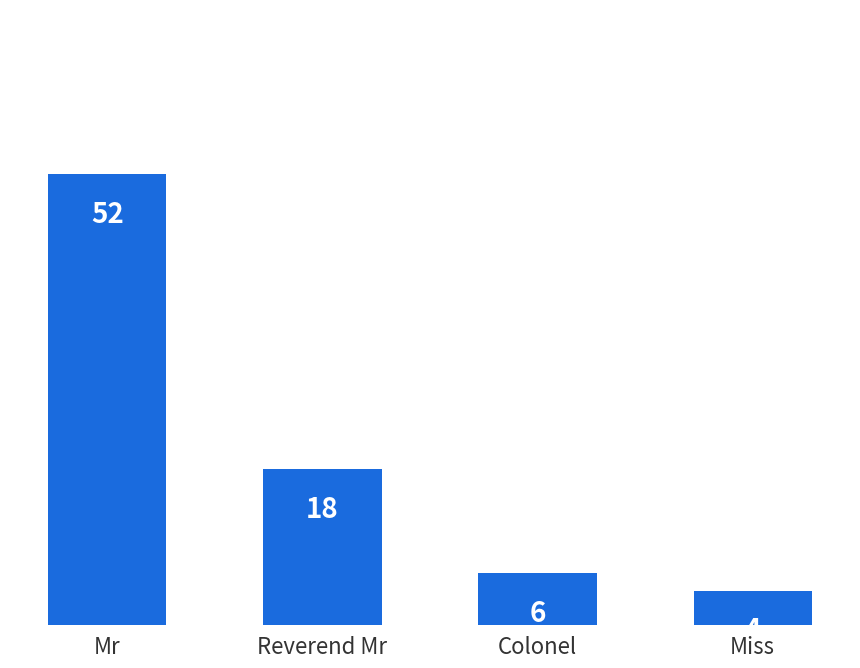

How many distinct data groups are displayed?

1